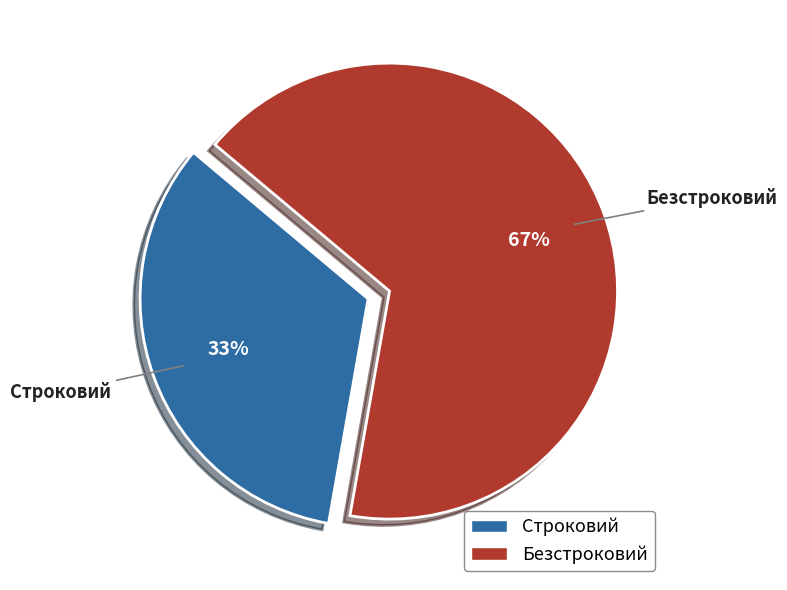

What percentage is the Безстроковий slice, to the nearest percent?

67%